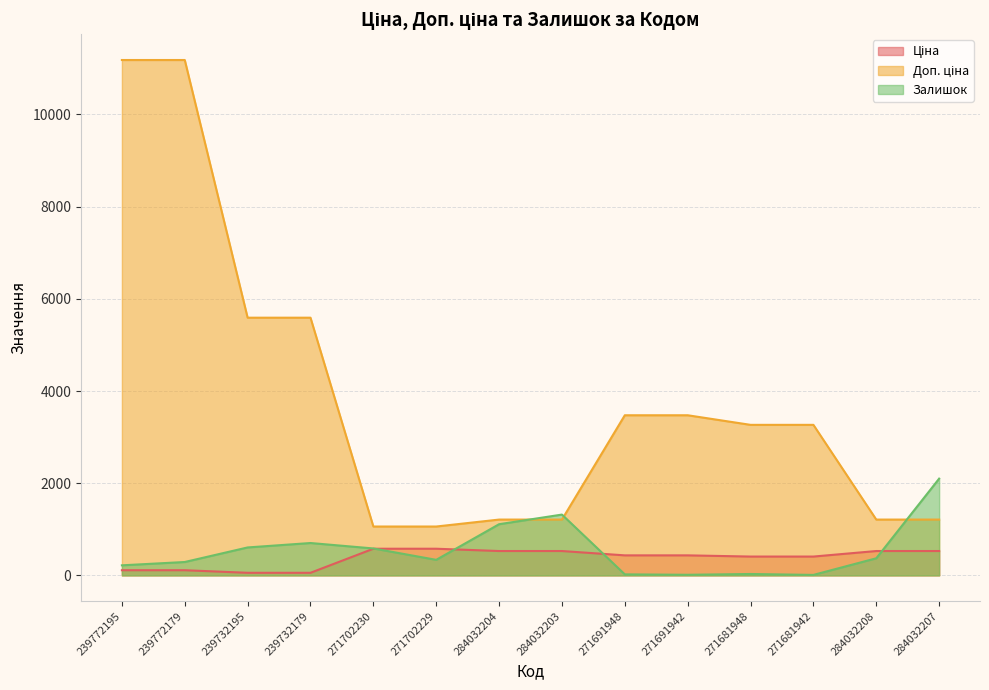

What is the difference between the maximum and minimum values in the Доп. ціна series?

10122.0